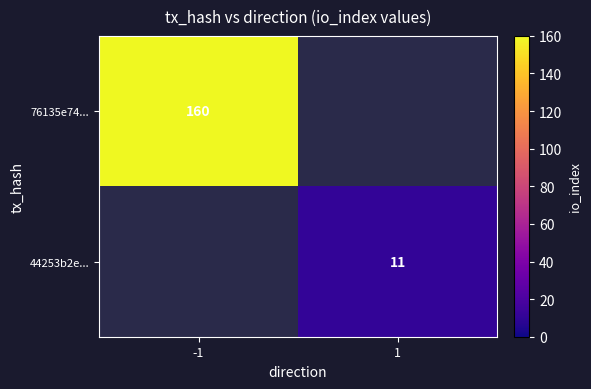

What is the smallest value displayed?

11.0